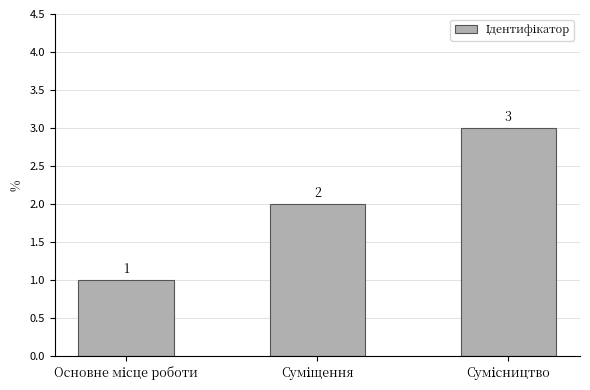

How many values are between 1 and 3?

3